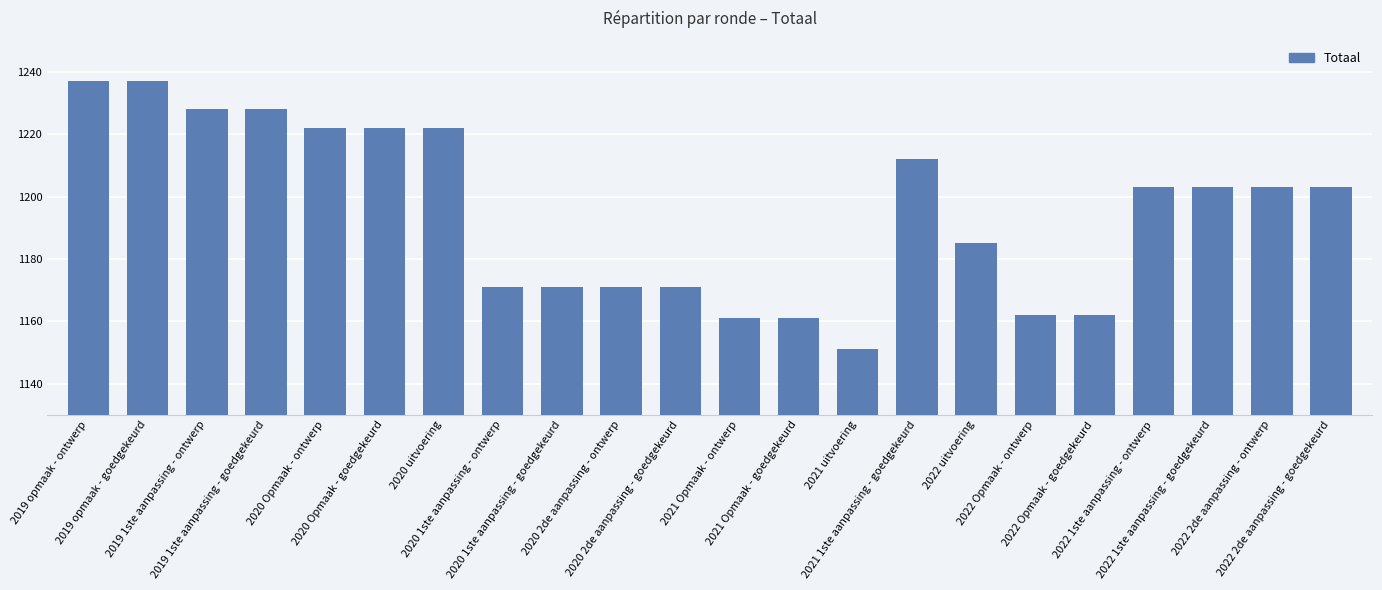

What is the ratio of the value at 2022 2de aanpassing - ontwerp to the value at 2020 2de aanpassing - ontwerp?

1.0